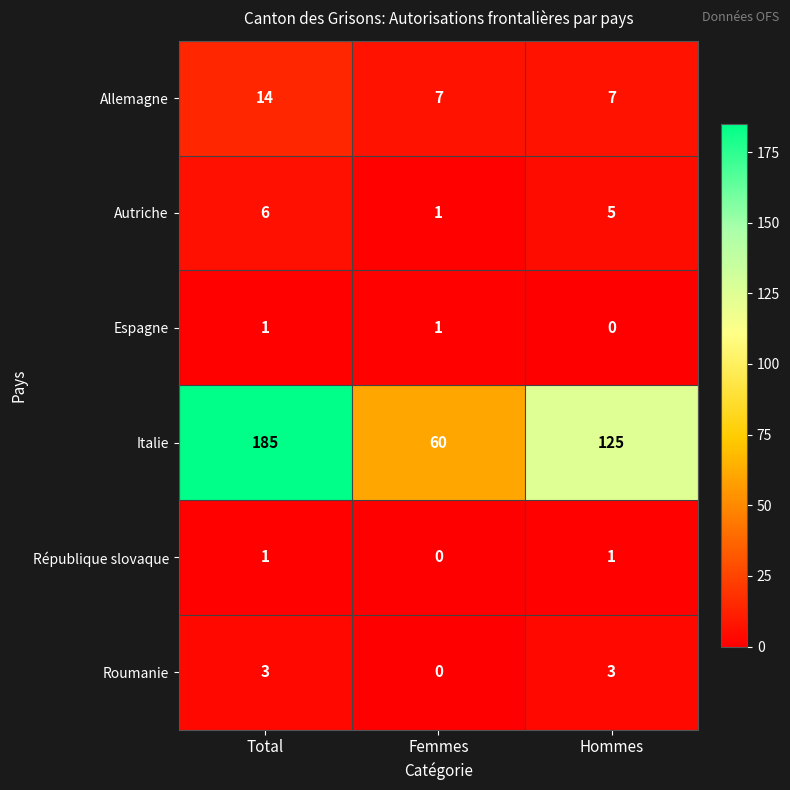

What is the sum of all Allemagne values?

28